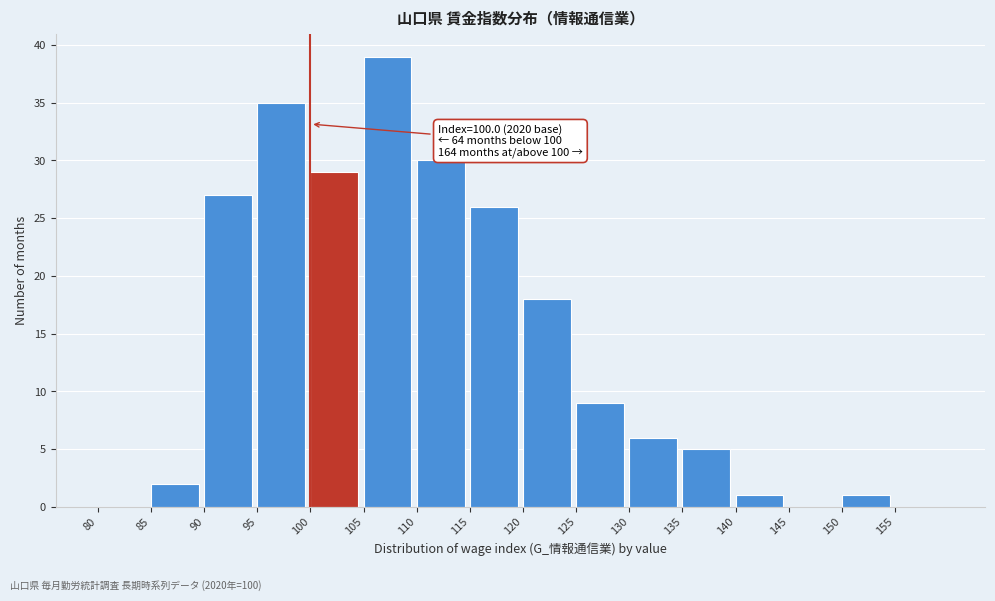

Which range on the x-axis has the tallest bar?

105 to 110